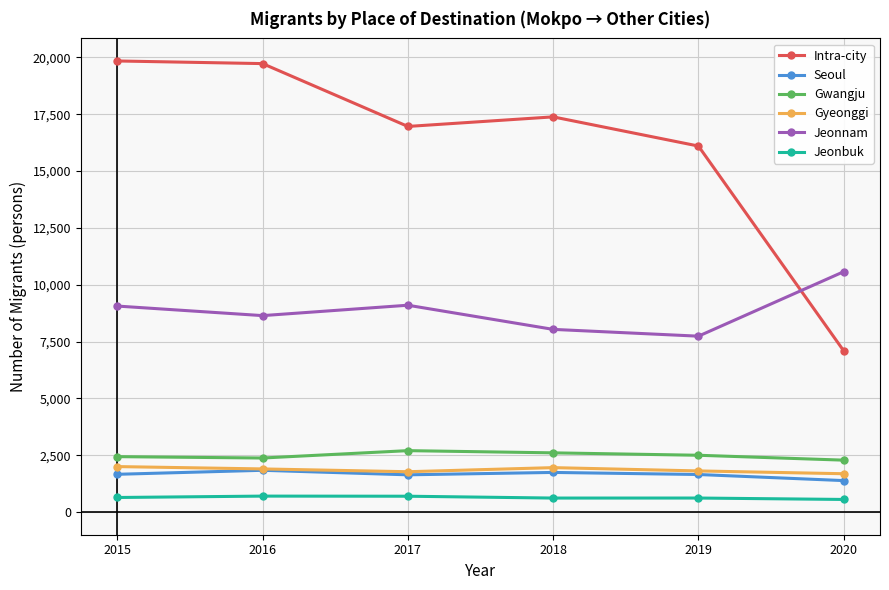

What is the lowest value of the Gwangju series?

2287